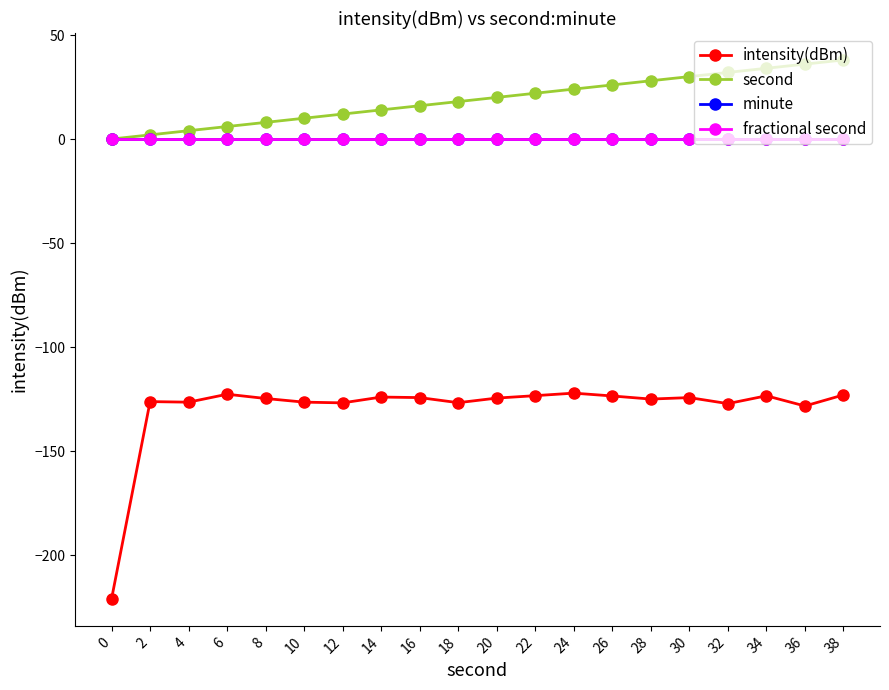

Reading left to right, what are all the values shown in this chart?

intensity(dBm): 0=-221.0	2=-126.2	4=-126.5	6=-122.7	8=-124.7	10=-126.5	12=-126.8	14=-124.0	16=-124.3	18=-126.7	20=-124.5	22=-123.4	24=-122.1	26=-123.5	28=-125.0	30=-124.3	32=-127.2	34=-123.4	36=-128.3	38=-123.0
second: 0=0.0	2=2.0	4=4.0	6=6.0	8=8.0	10=10.0	12=12.0	14=14.0	16=16.0	18=18.0	20=20.0	22=22.0	24=24.0	26=26.0	28=28.0	30=30.0	32=32.0	34=34.0	36=36.0	38=38.0
minute: 0=0.0	2=0.0	4=0.0	6=0.0	8=0.0	10=0.0	12=0.0	14=0.0	16=0.0	18=0.0	20=0.0	22=0.0	24=0.0	26=0.0	28=0.0	30=0.0	32=0.0	34=0.0	36=0.0	38=0.0
fractional second: 0=0.0	2=0.0	4=0.0	6=0.0	8=0.0	10=0.0	12=0.0	14=0.0	16=0.0	18=0.0	20=0.0	22=0.0	24=0.0	26=0.0	28=0.0	30=0.0	32=0.0	34=0.0	36=0.0	38=0.0